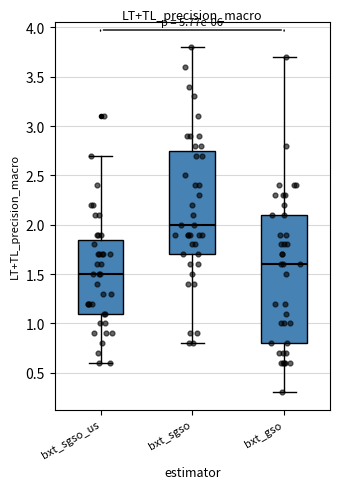

Where is the lower edge of the box for bxt_sgso on the y-axis? The values are not printed on the chart, so give them approximately, as read against the axis.

1.70